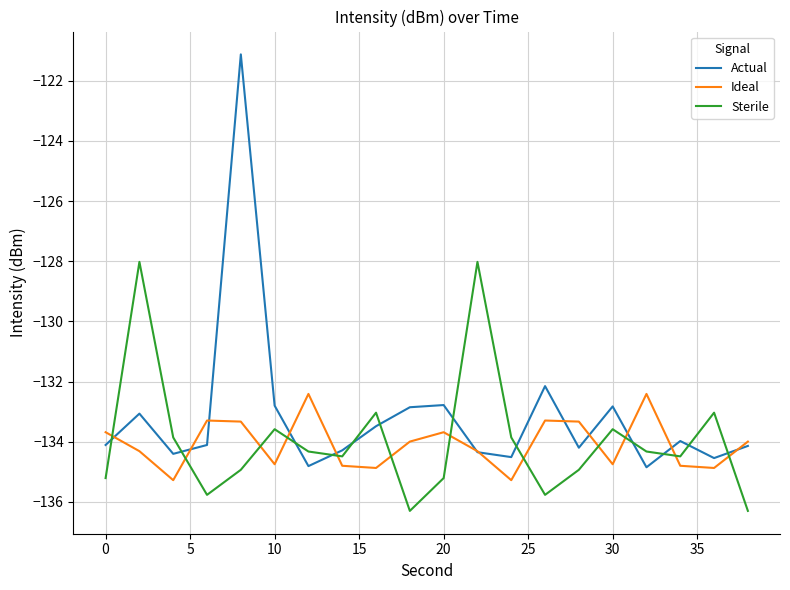

Which series has the widest spread of values?

Actual